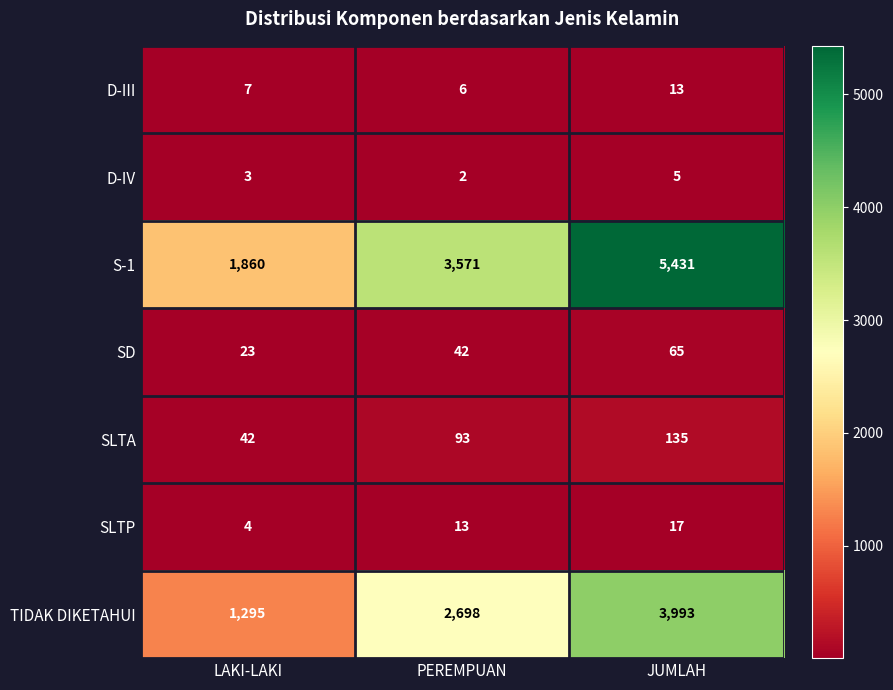

List the series in order of their peak value, lowest first.

D-IV, D-III, SLTP, SD, SLTA, TIDAK DIKETAHUI, S-1